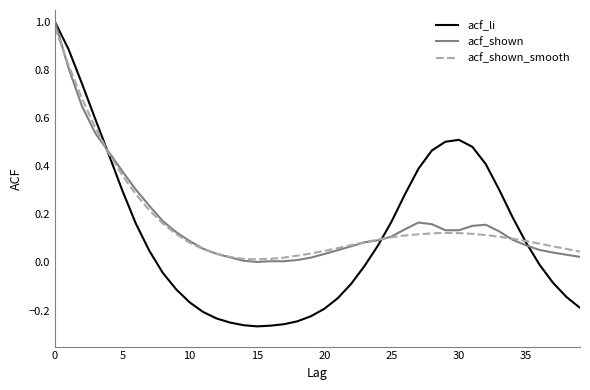

In acf_shown_smooth, how many points are higher than both neighbors (excluding endpoints)?

1